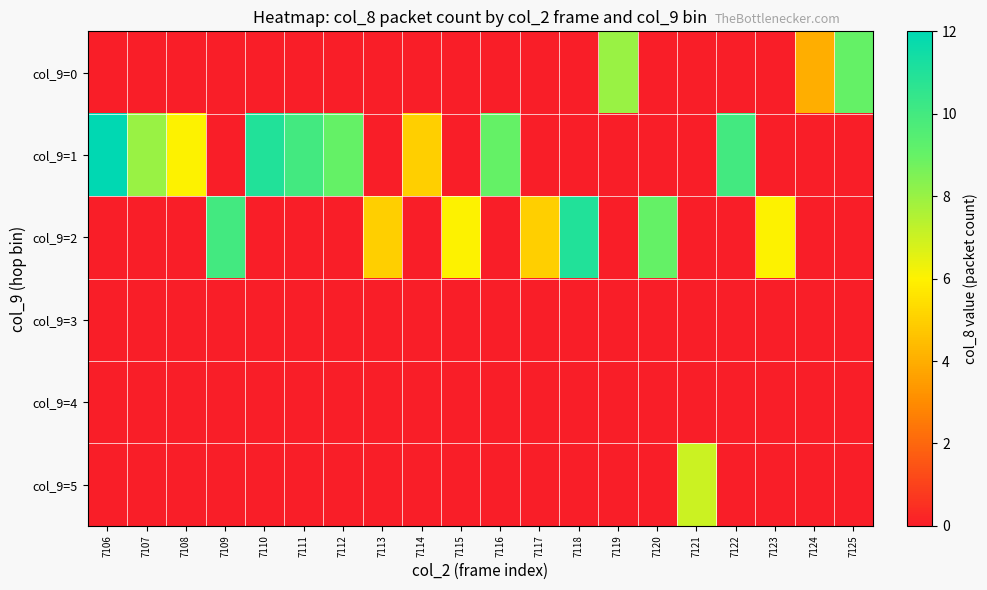

List the series in order of their peak value, highest first.

col_9=1, col_9=2, col_9=0, col_9=5, col_9=3, col_9=4